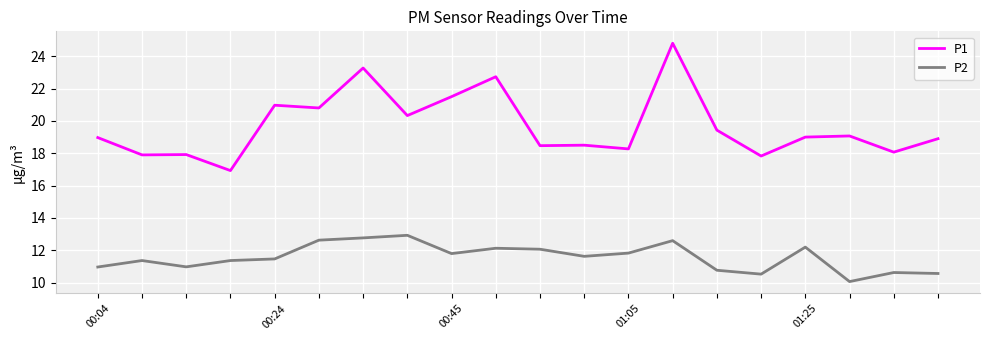

Is this an area chart (filled region under the line)?

No